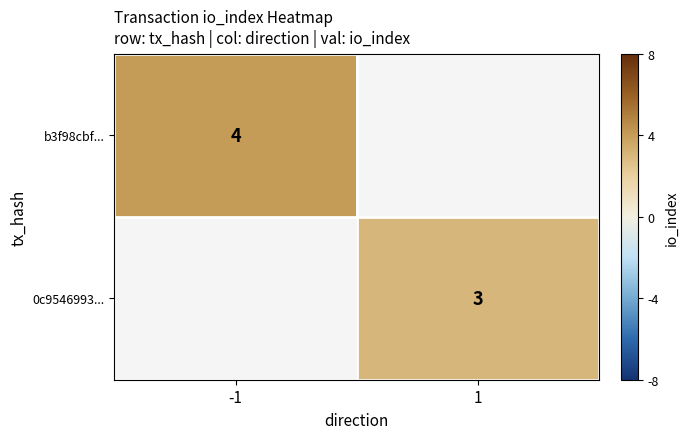

Is it true that b3f98cbf... equals 2 at -1?

False